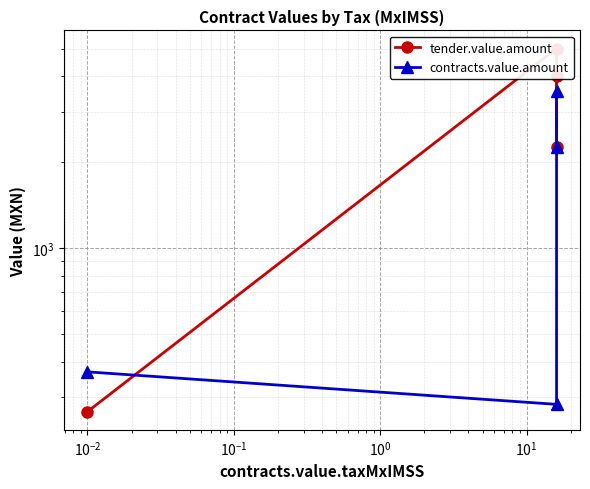

What is the smallest value displayed?

266.8